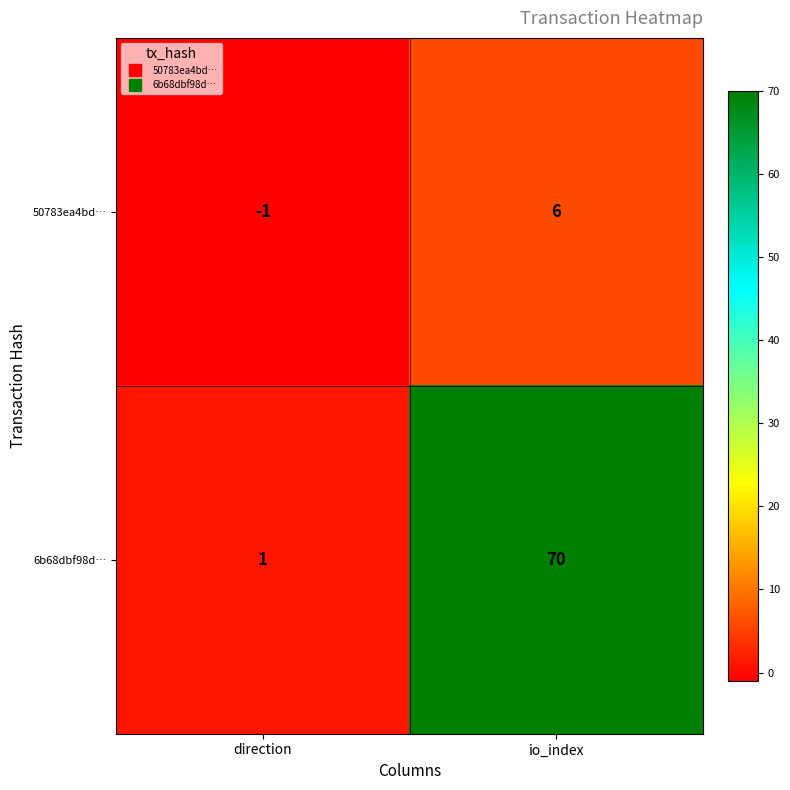

The value of 50783ea4bd… at direction is -1. True or false?

True